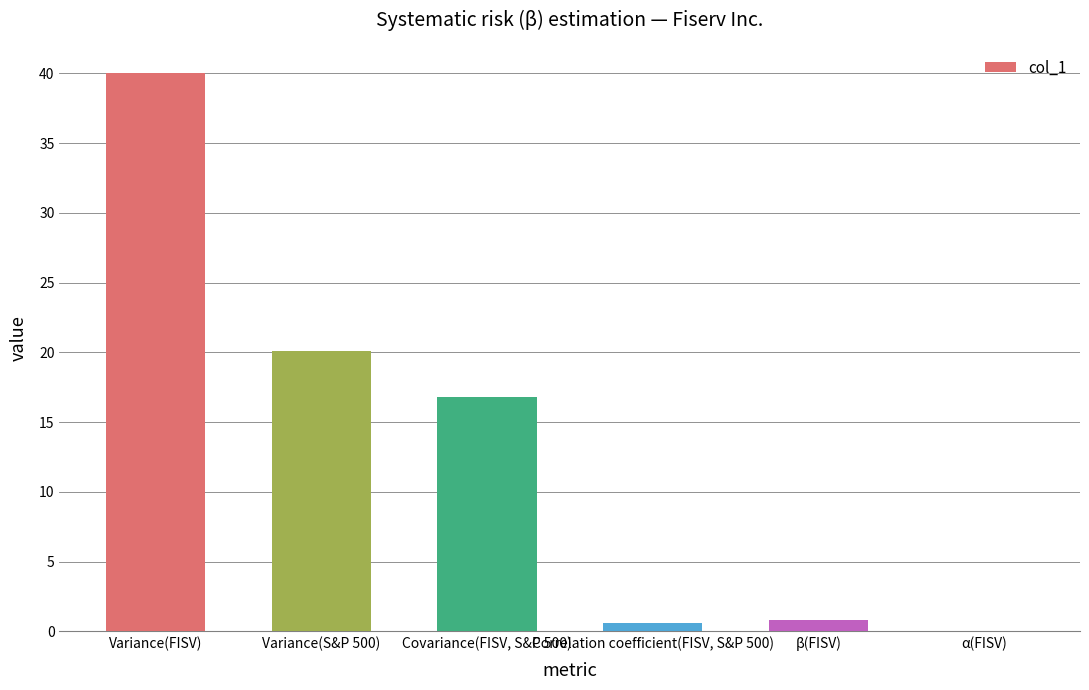

What is the greatest value displayed?

40.0